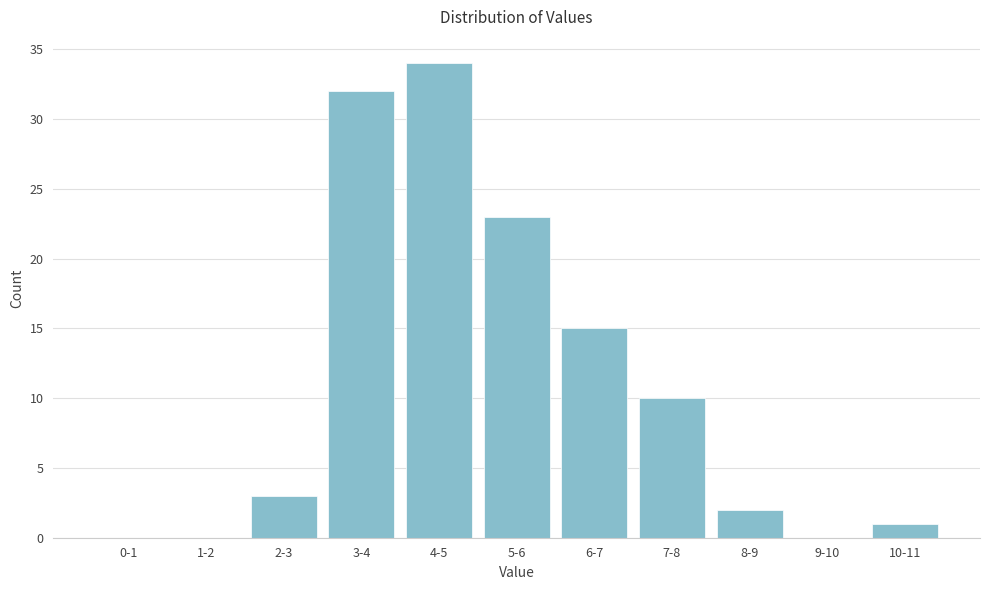

Reading right to left, list all the values displayed in this chart.

10-11=1	9-10=0	8-9=2	7-8=10	6-7=15	5-6=23	4-5=34	3-4=32	2-3=3	1-2=0	0-1=0